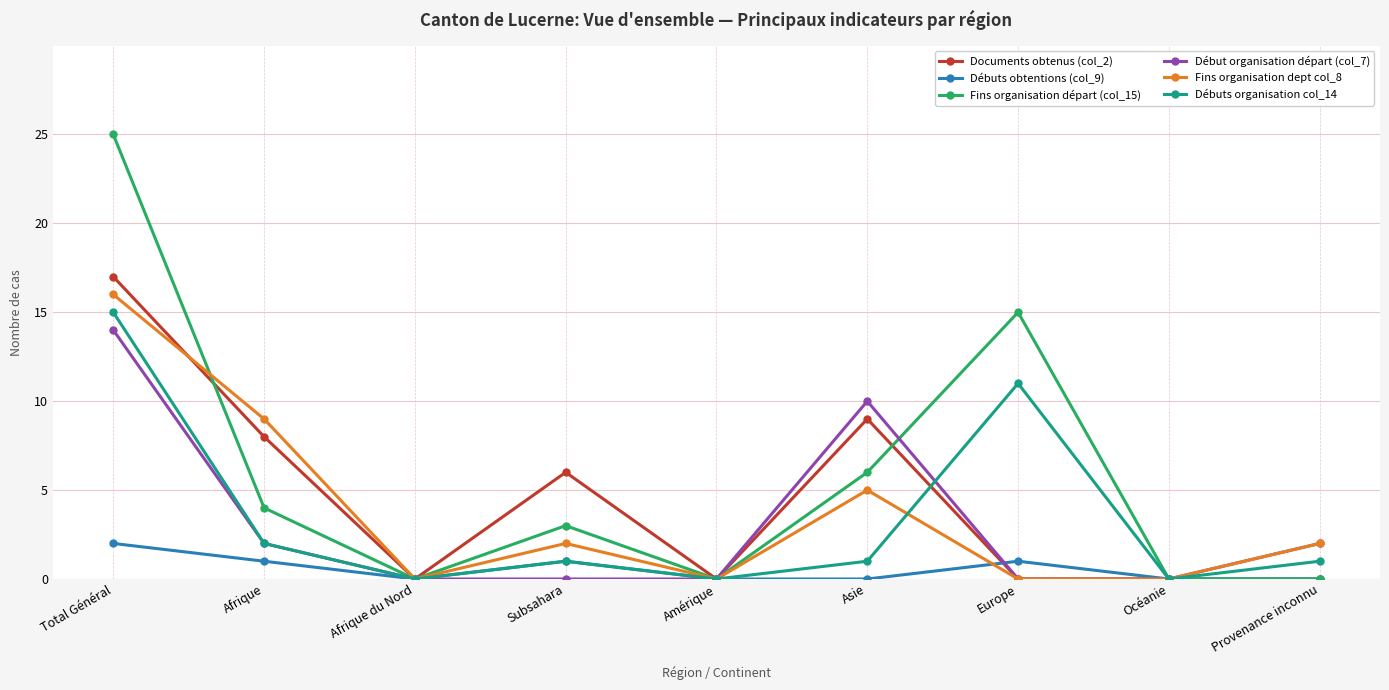

True or false: Fins organisation départ (col_15) has more than 0 interior local peaks.

True